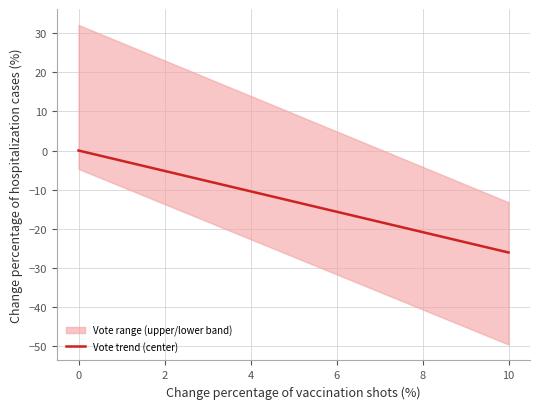

What is the sum of all values?

-143.3